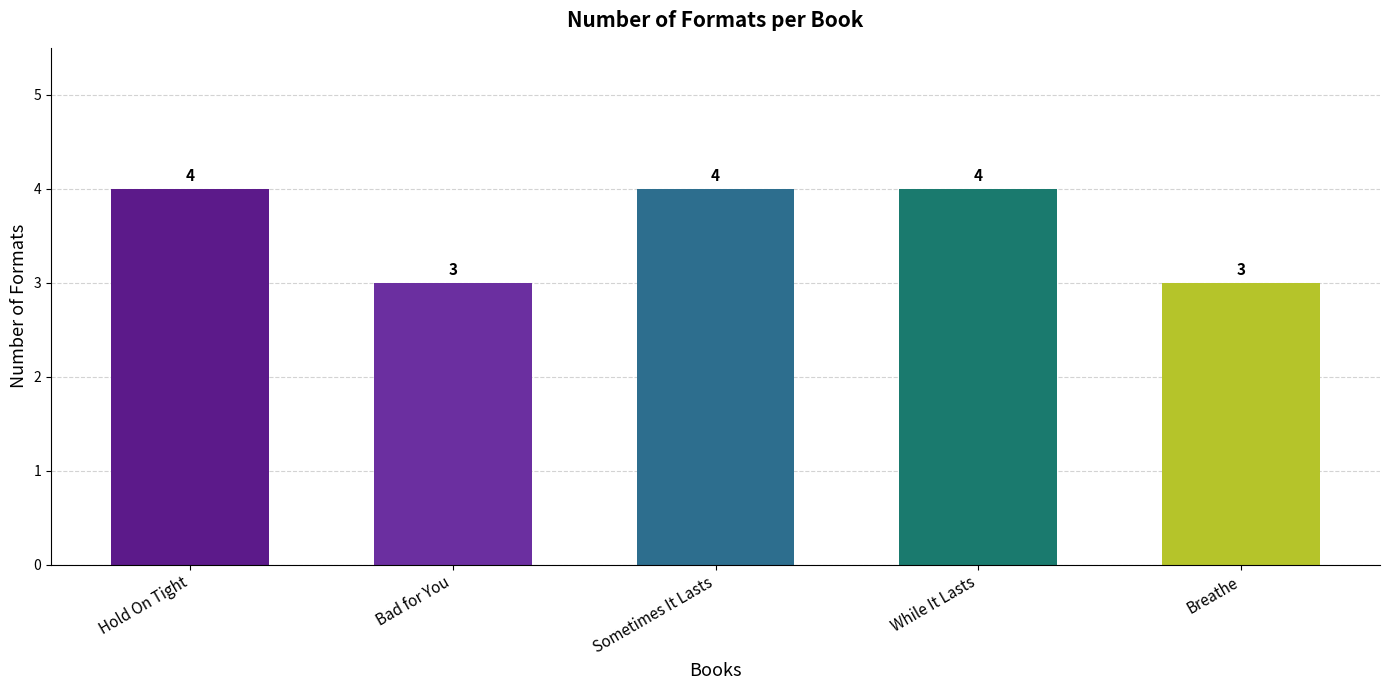

Reading left to right, what are all the values shown in this chart?

Hold On Tight=4	Bad for You=3	Sometimes It Lasts=4	While It Lasts=4	Breathe=3